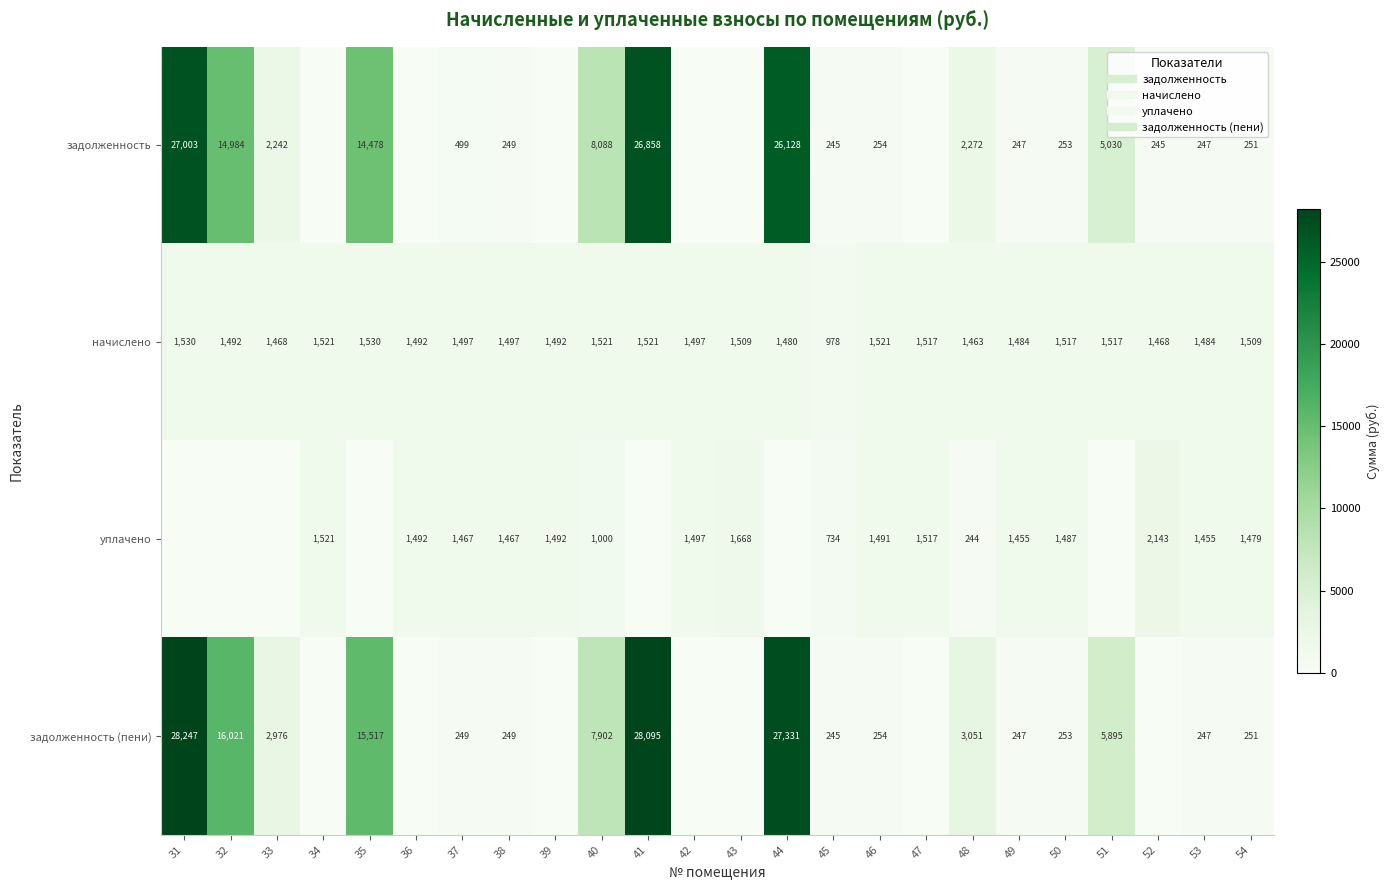

Between 41 and 31, which is larger?

31